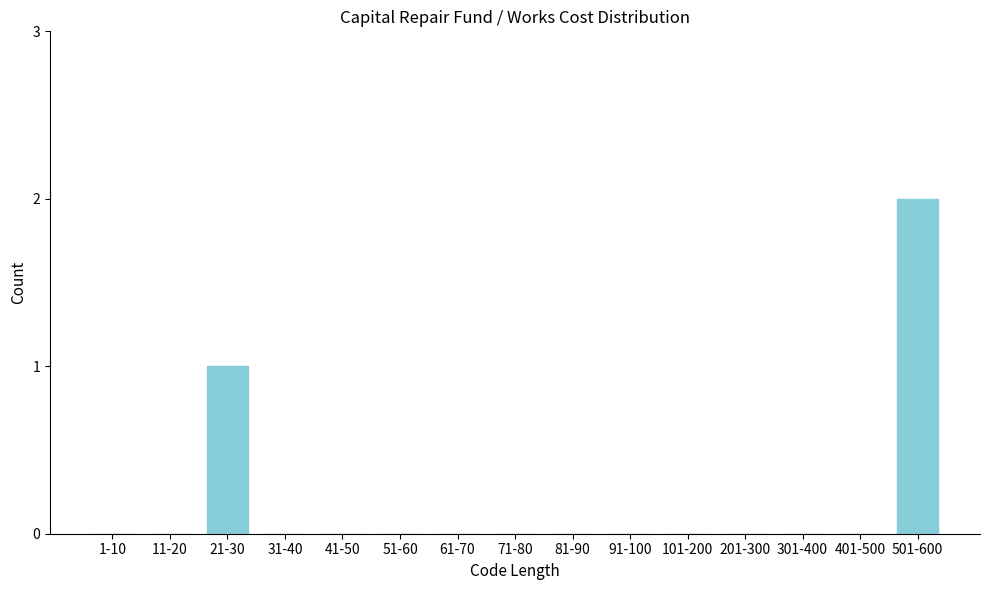

Reading left to right, extract all data points from this chart.

1-10=0	11-20=0	21-30=1	31-40=0	41-50=0	51-60=0	61-70=0	71-80=0	81-90=0	91-100=0	101-200=0	201-300=0	301-400=0	401-500=0	501-600=2